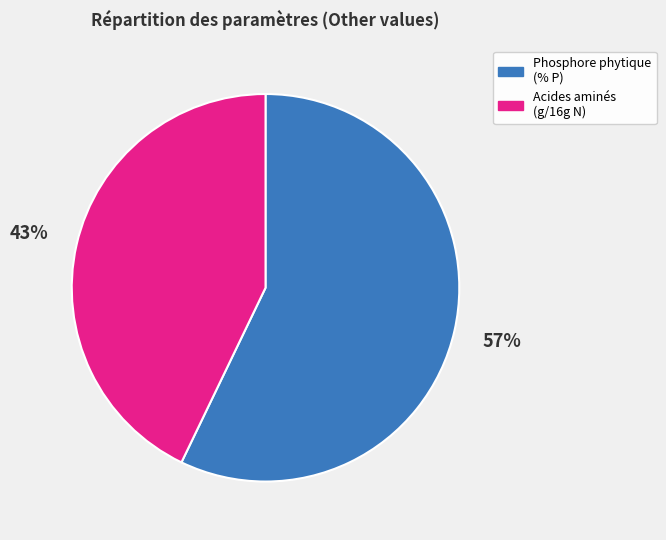

To the nearest percent, what portion does Phosphore phytique (% P) represent?

57%